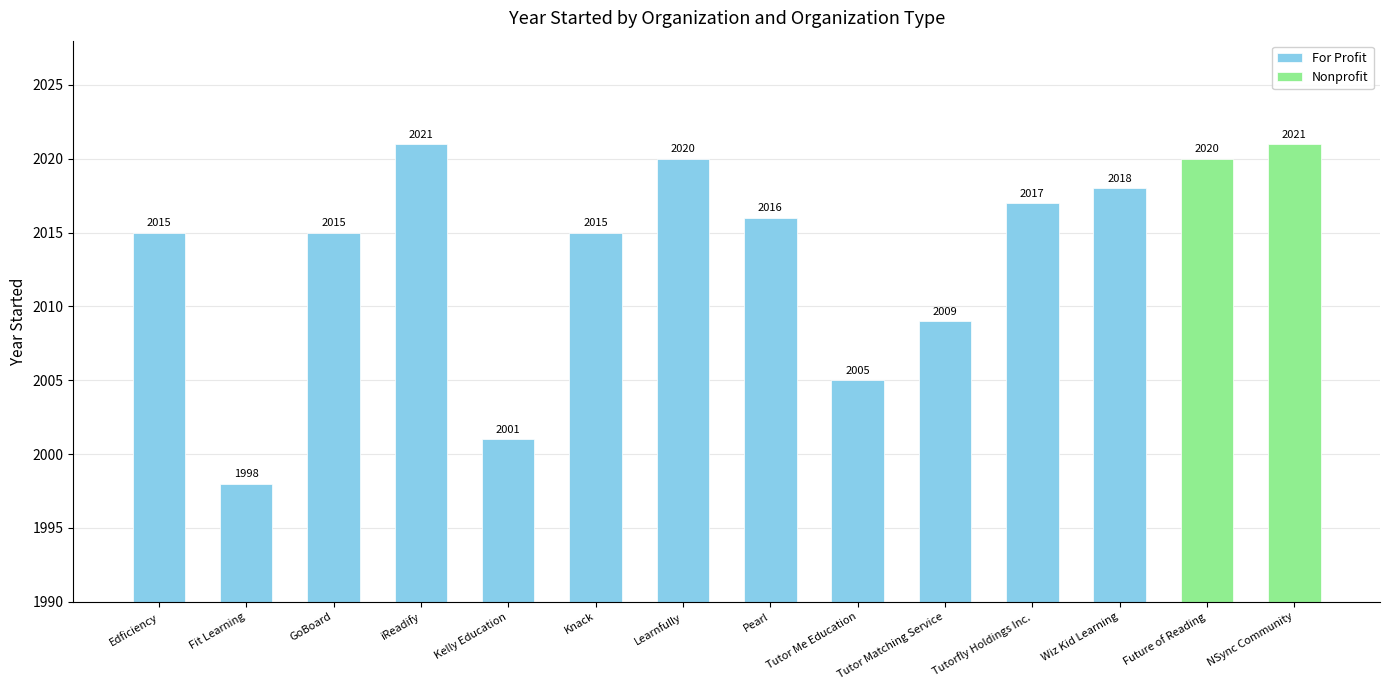

What is the sum of the For Profit values at iReadify and Tutorfly Holdings Inc.?

4038